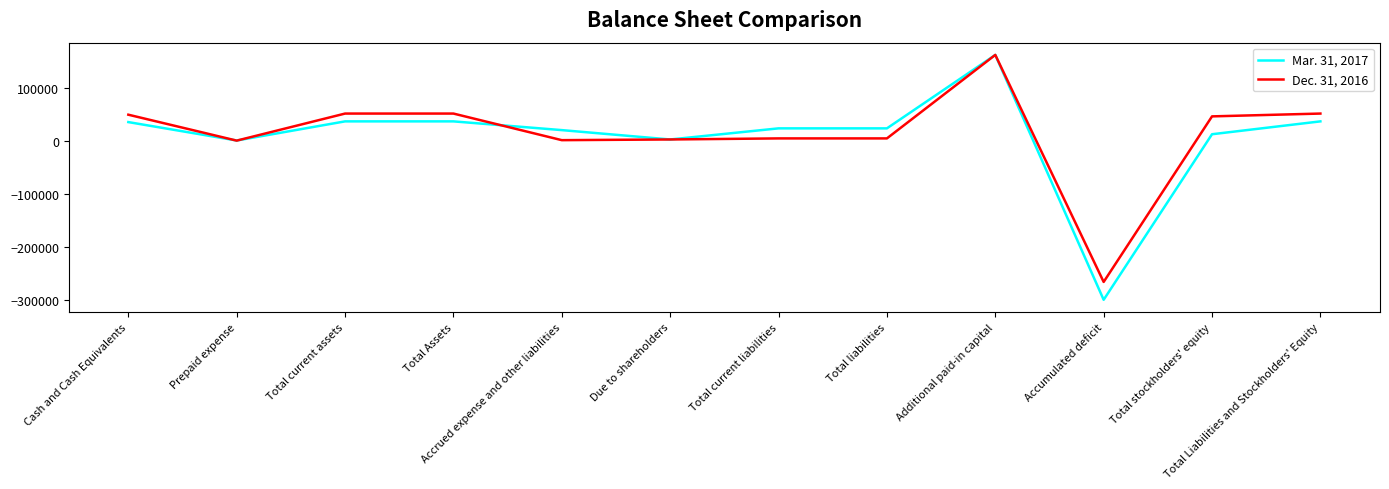

What is the total value across all series at Accumulated deficit?

-565822